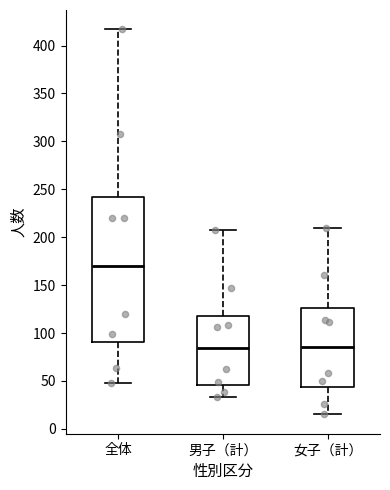

Reading left to right, transcribe this box plot: for each box, give where its median line is, the range the box spans, and where its two whiskers end, as read against the y-axis. The values are not printed on the chart, so give them approximately, as read against the axis.

全体: median 170, box 90 to 240, whiskers 50 to 415
男子（計）: median 85, box 45 to 120, whiskers 35 to 205
女子（計）: median 85, box 45 to 125, whiskers 15 to 210